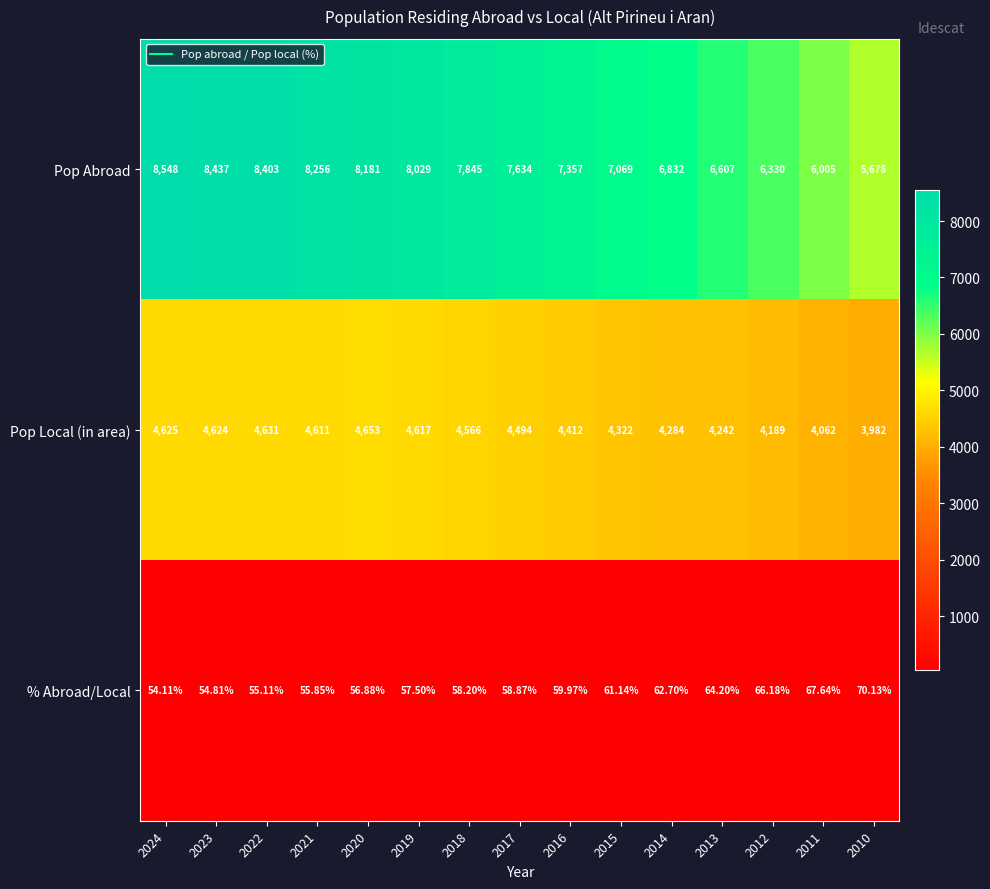

At 2019, list the series in order from largest to smallest.

Pop Abroad, Pop Local (in area), % Abroad/Local